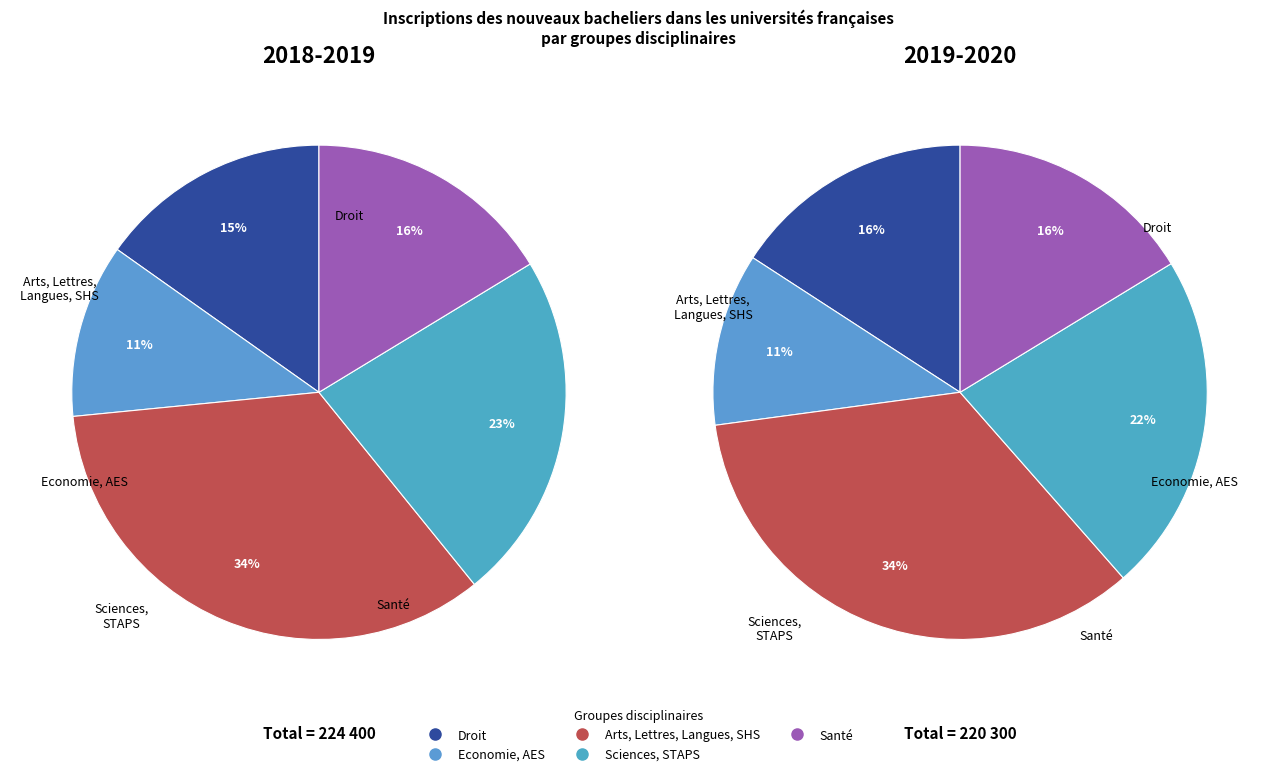

Count the number of slices in the pie.

5